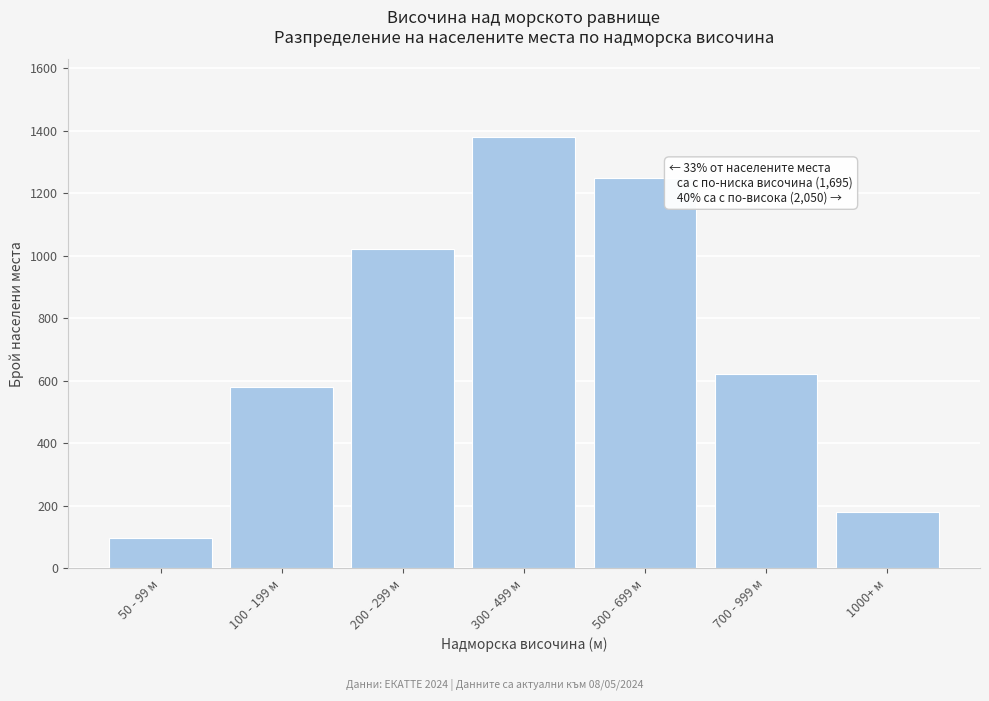

Reading right to left, transcribe all the data shown in this chart.

1000+ м=180	700 - 999 м=620	500 - 699 м=1250	300 - 499 м=1380	200 - 299 м=1020	100 - 199 м=580	50 - 99 м=95